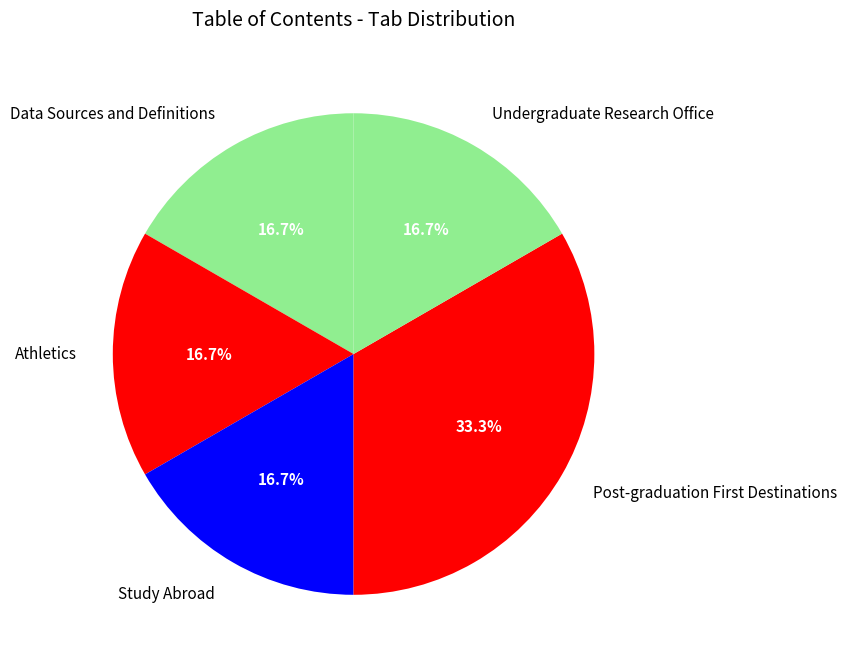

To the nearest percent, what portion does Athletics represent?

17%